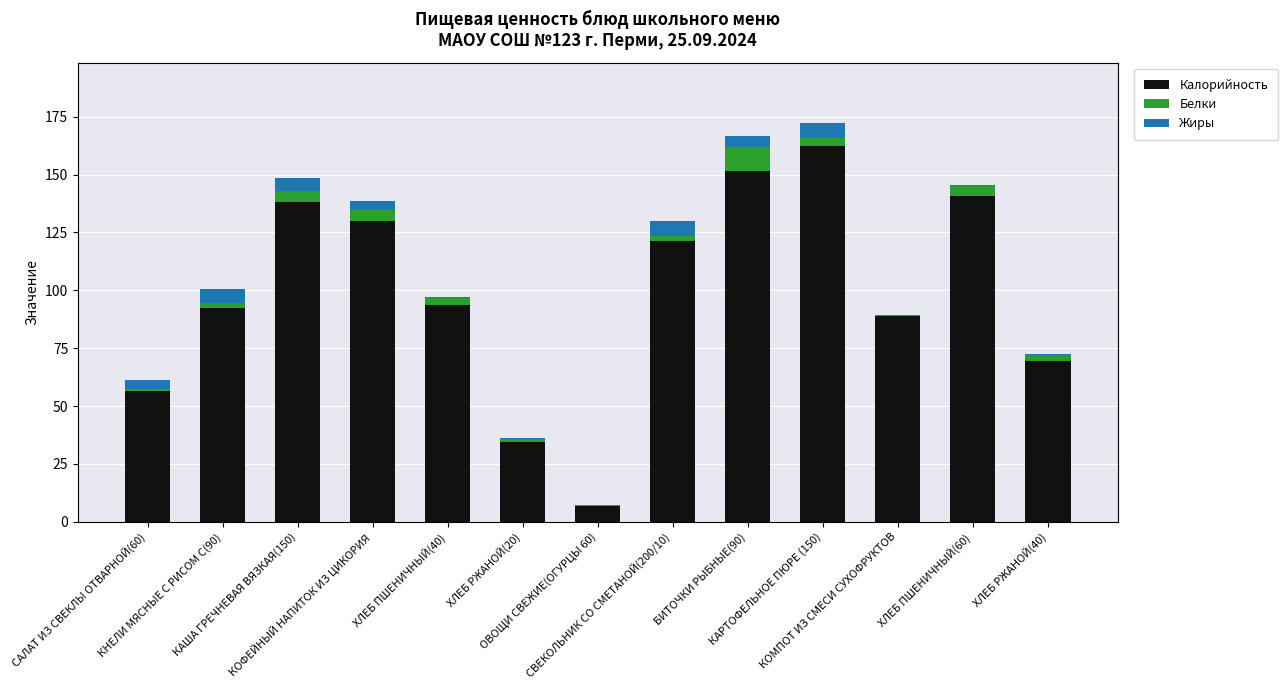

What is the maximum value for Калорийность?

162.5